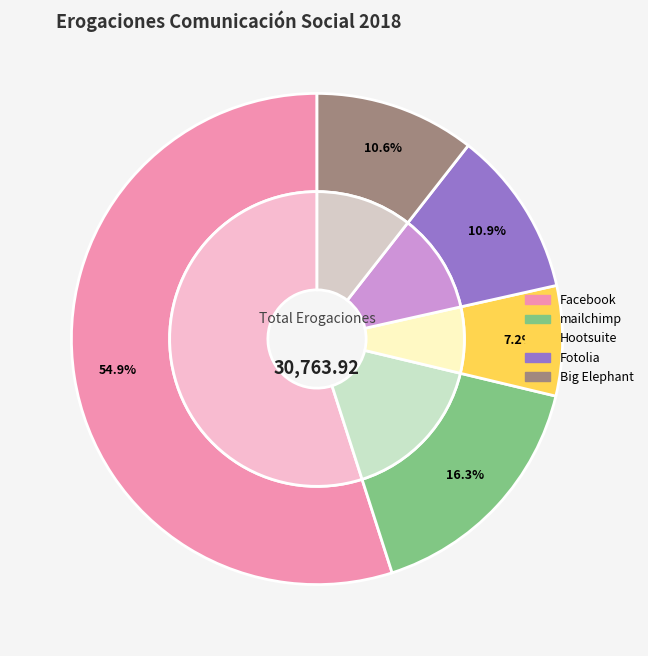

True or false: Fotolia accounts for 4% of the total.

False